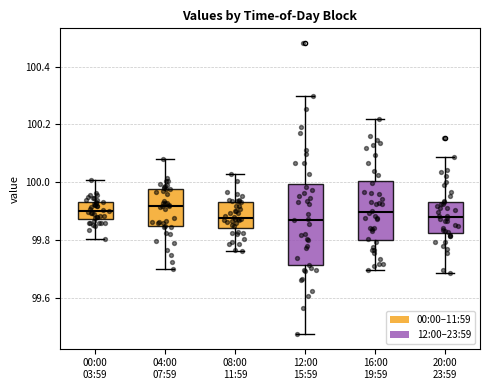

Where does the median line of the box for 04:00 07:59 sit on the y-axis? The values are not printed on the chart, so give them approximately, as read against the axis.

99.92